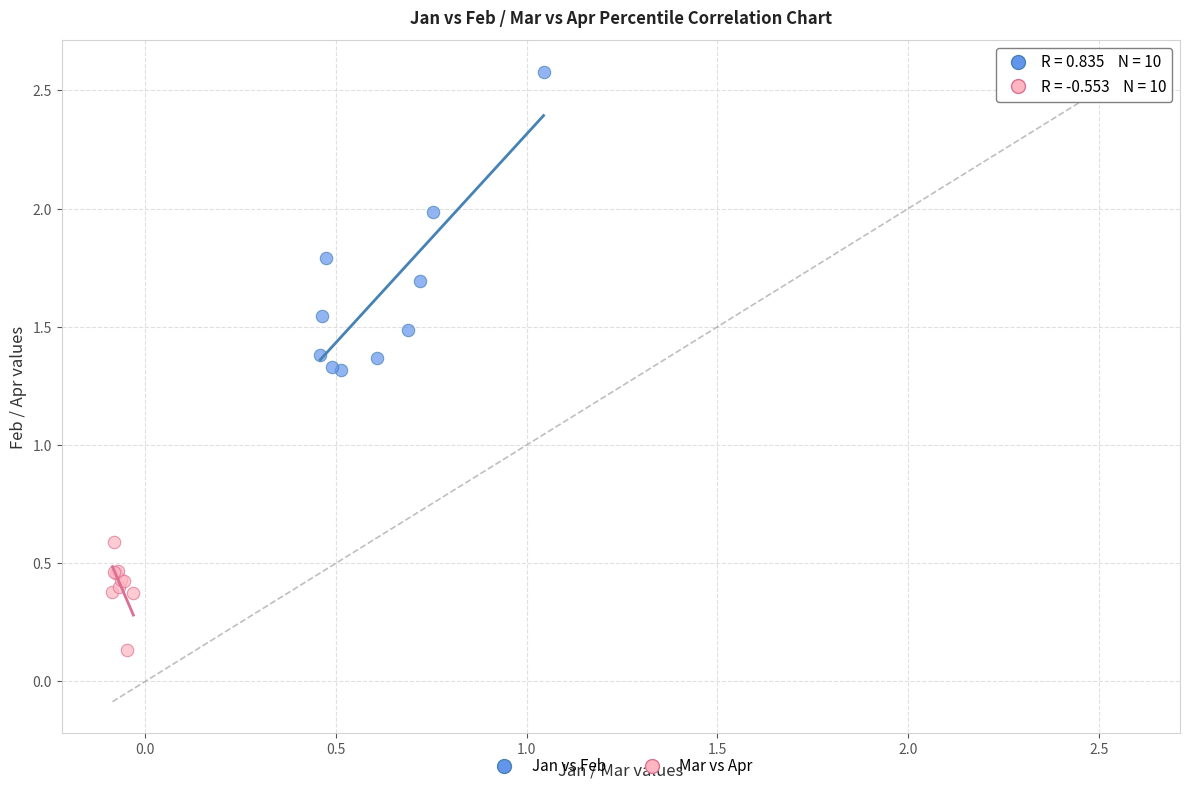

Which series reaches the maximum Y coordinate?

Jan vs Feb